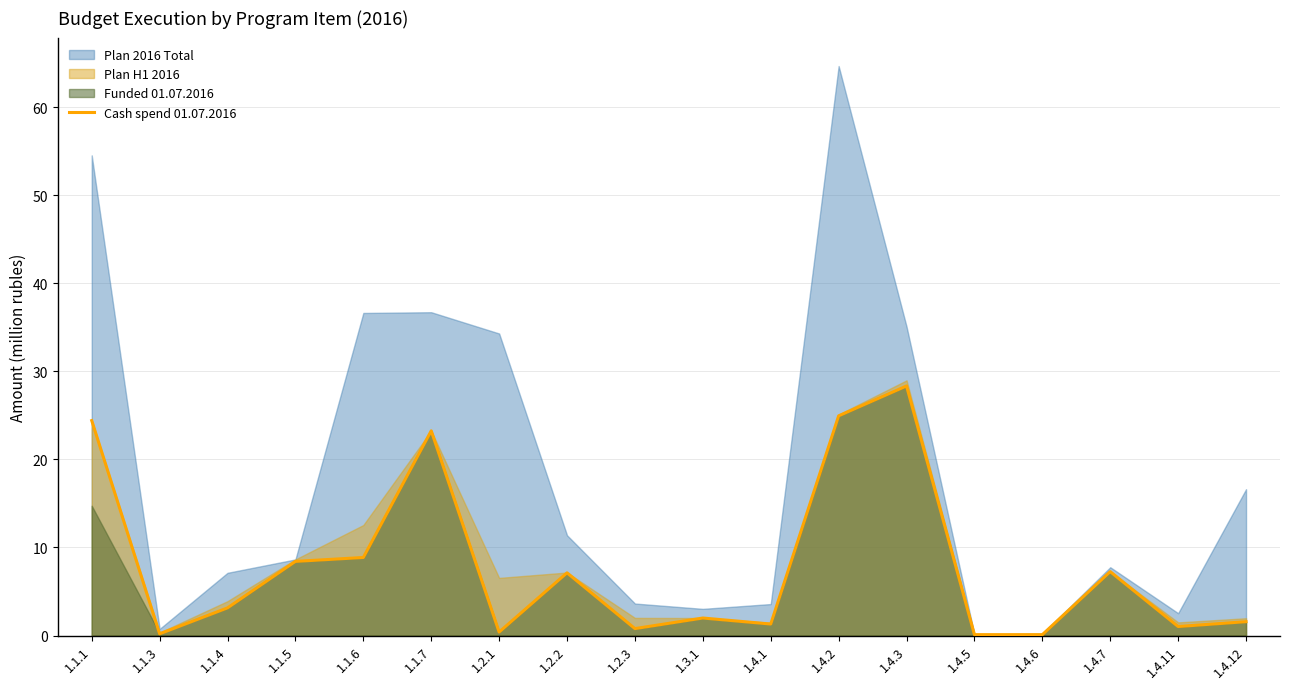

How many lines are shown in the chart?

1